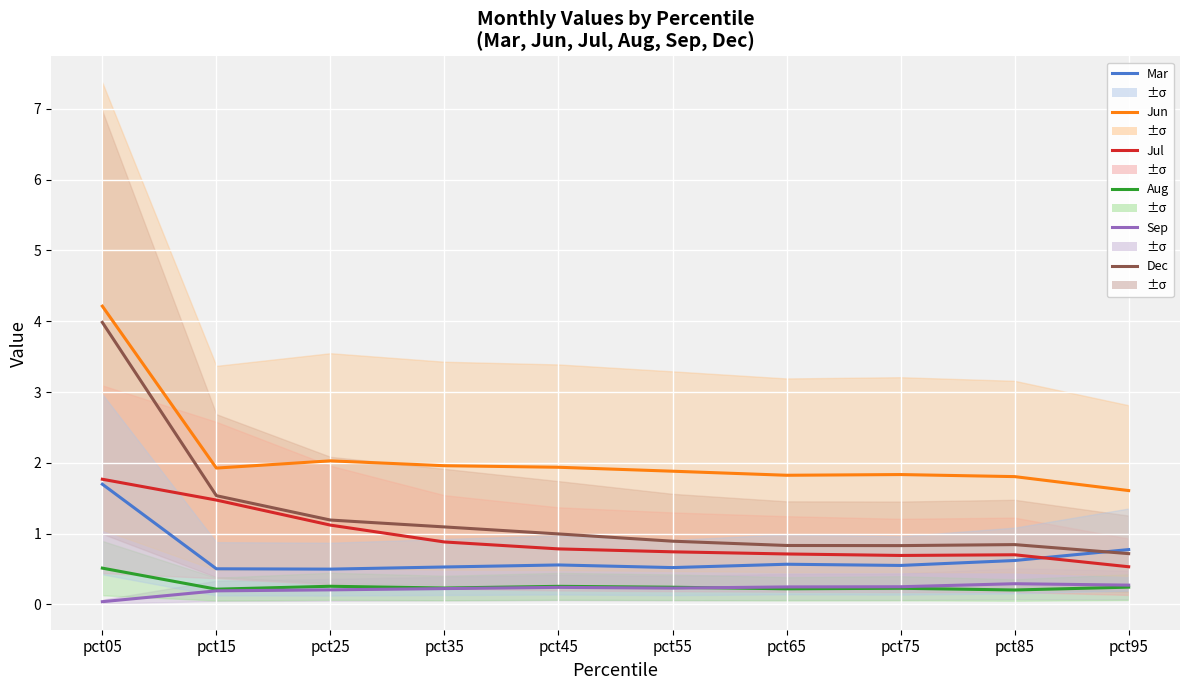

Which series has the largest total across all categories?

Jun